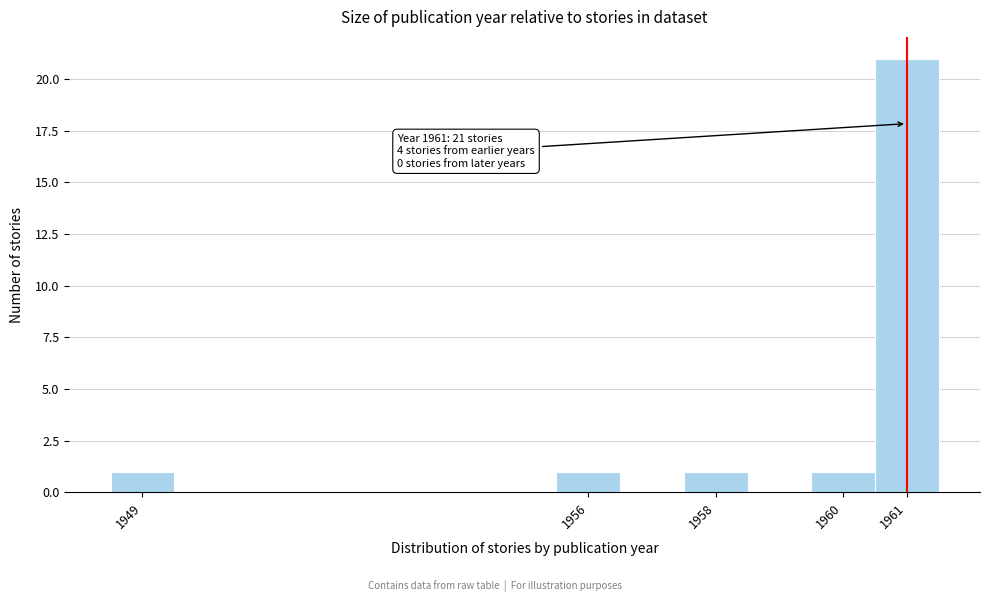

Which range on the x-axis has the tallest bar?

1960.5 to 1961.5